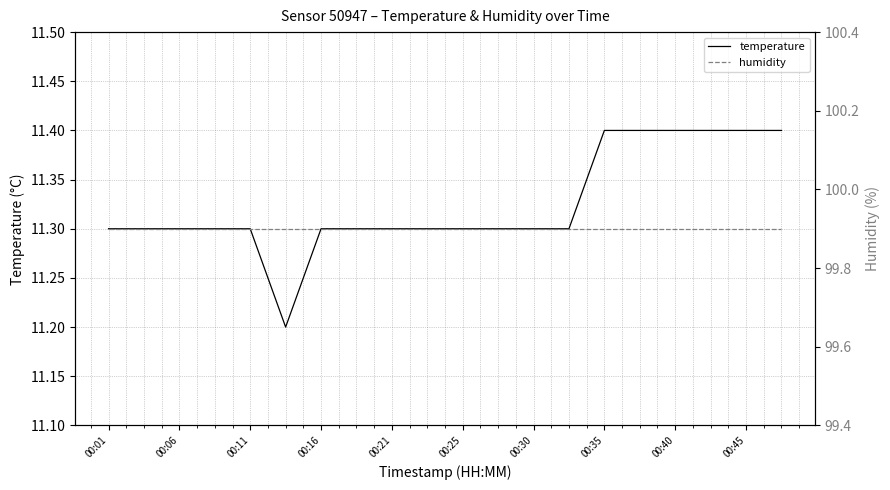

Reading left to right, list all the values displayed in this chart.

temperature: 11.3	11.3	11.3	11.3	11.3	11.2	11.3	11.3	11.3	11.3	11.3	11.3	11.3	11.3	11.4	11.4	11.4	11.4	11.4	11.4
humidity: 99.9	99.9	99.9	99.9	99.9	99.9	99.9	99.9	99.9	99.9	99.9	99.9	99.9	99.9	99.9	99.9	99.9	99.9	99.9	99.9